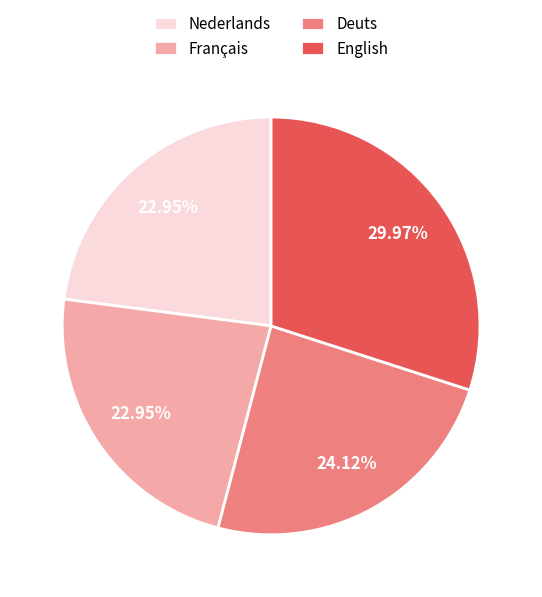

True or false: Français accounts for 23% of the total.

True